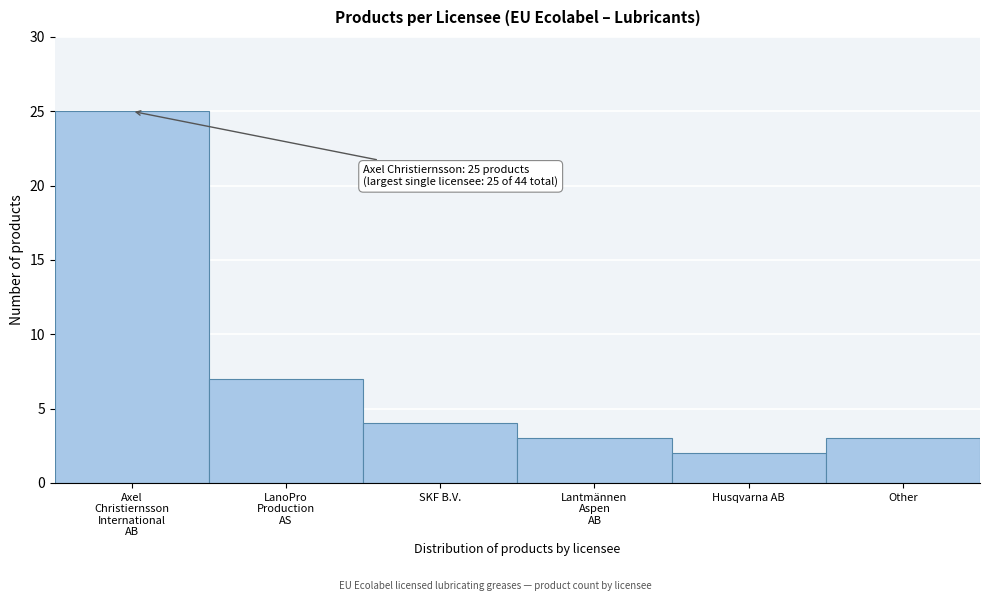

Reading left to right, list all the values displayed in this chart.

25	7	4	3	2	3